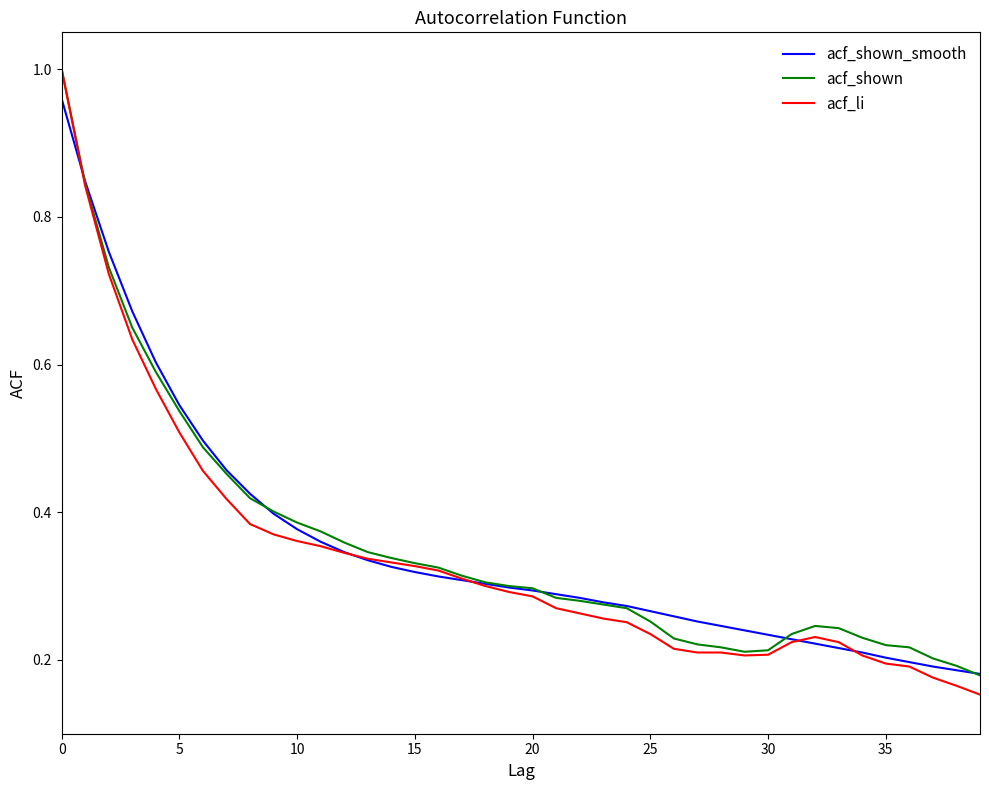

Where is acf_shown nearest to the value 0?

39